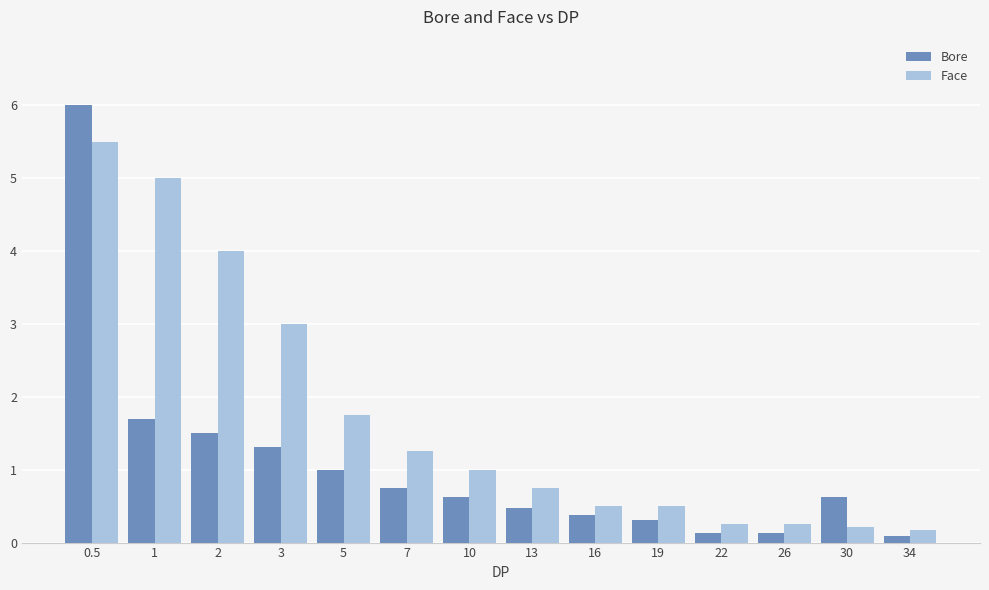

What are all the series names shown in the legend?

Bore, Face